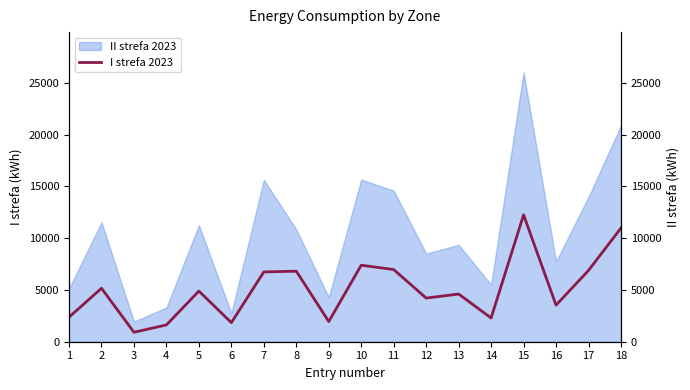

Rank the categories by value from lowest to highest.

3, 4, 6, 9, 14, 1, 16, 12, 13, 5, 2, 7, 8, 17, 11, 10, 18, 15